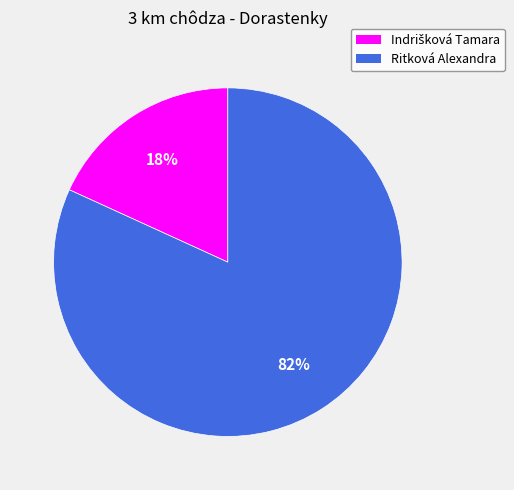

How many segments does this pie chart have?

2